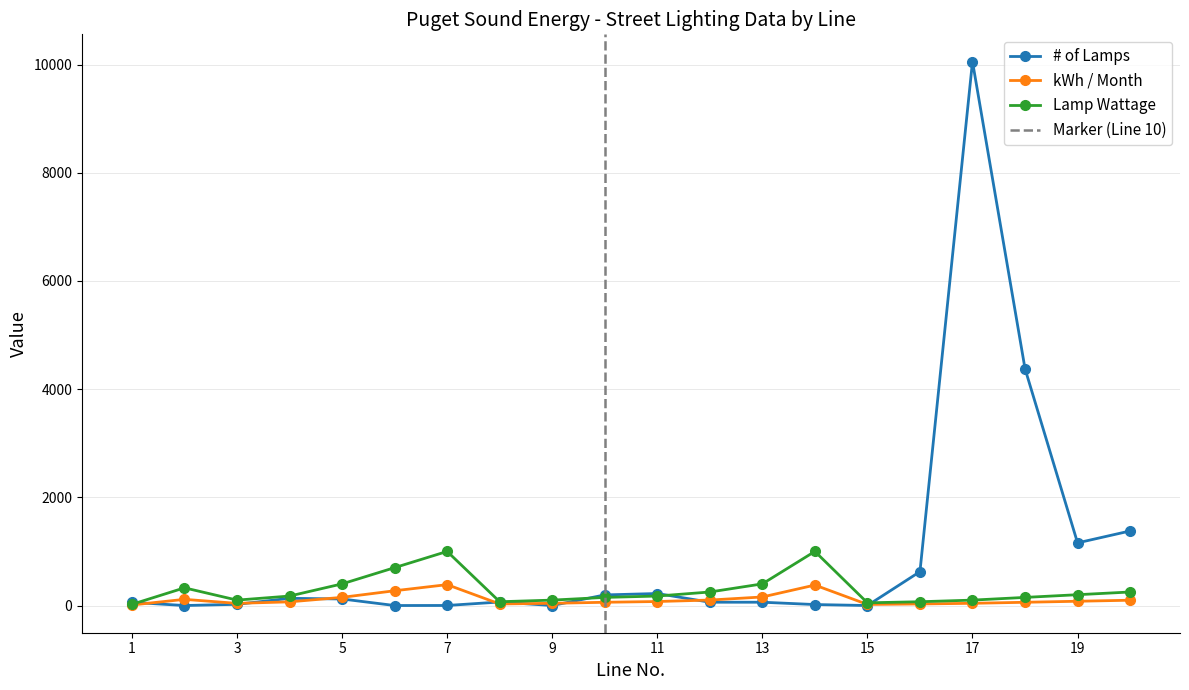

What is the sum of all kWh / Month values?

2210